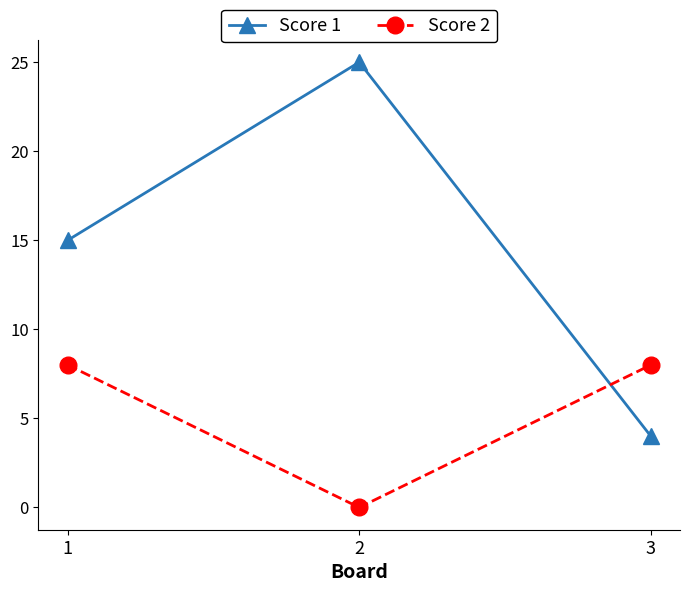

What is the value of the Score 1 point at the 2nd from the left?

25